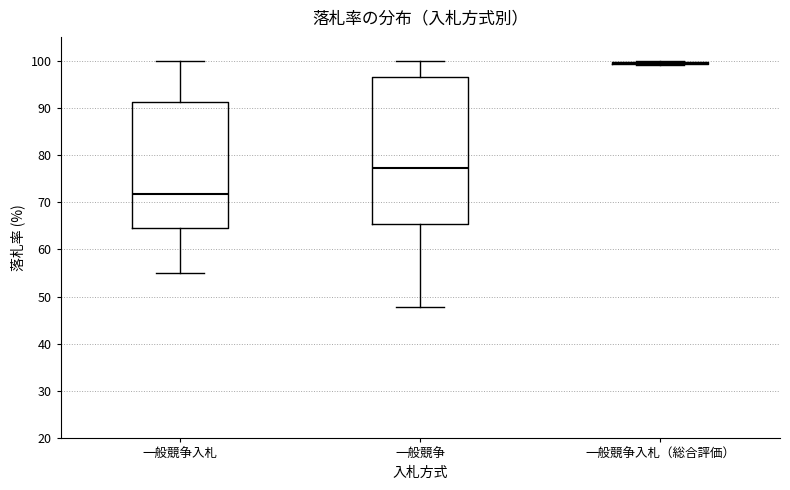

Which box is the tallest, from its lower edge to its upper edge?

一般競争